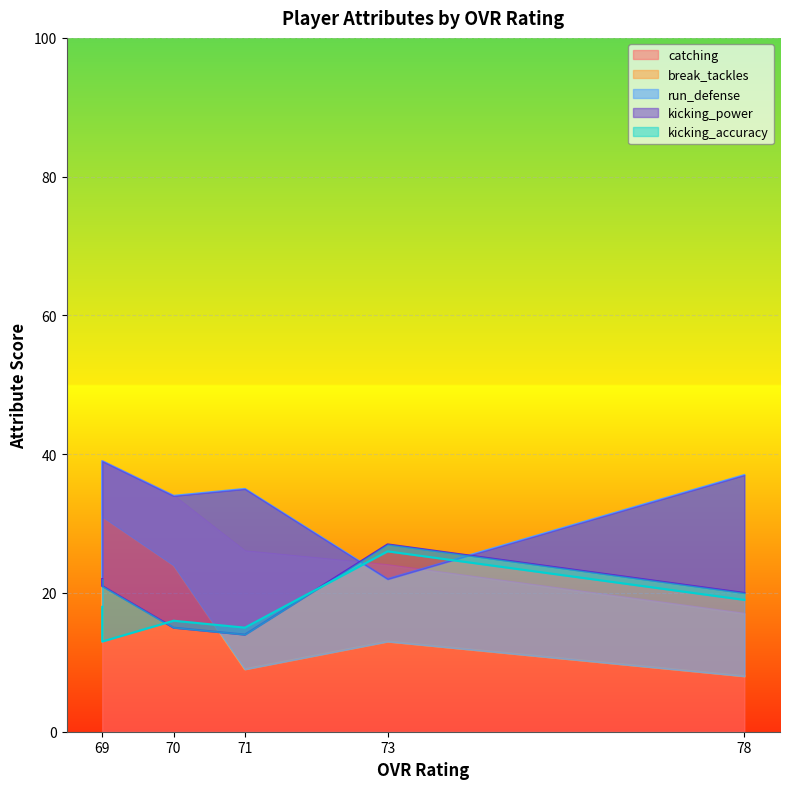

True or false: kicking_accuracy has more than 0 interior local peaks.

True